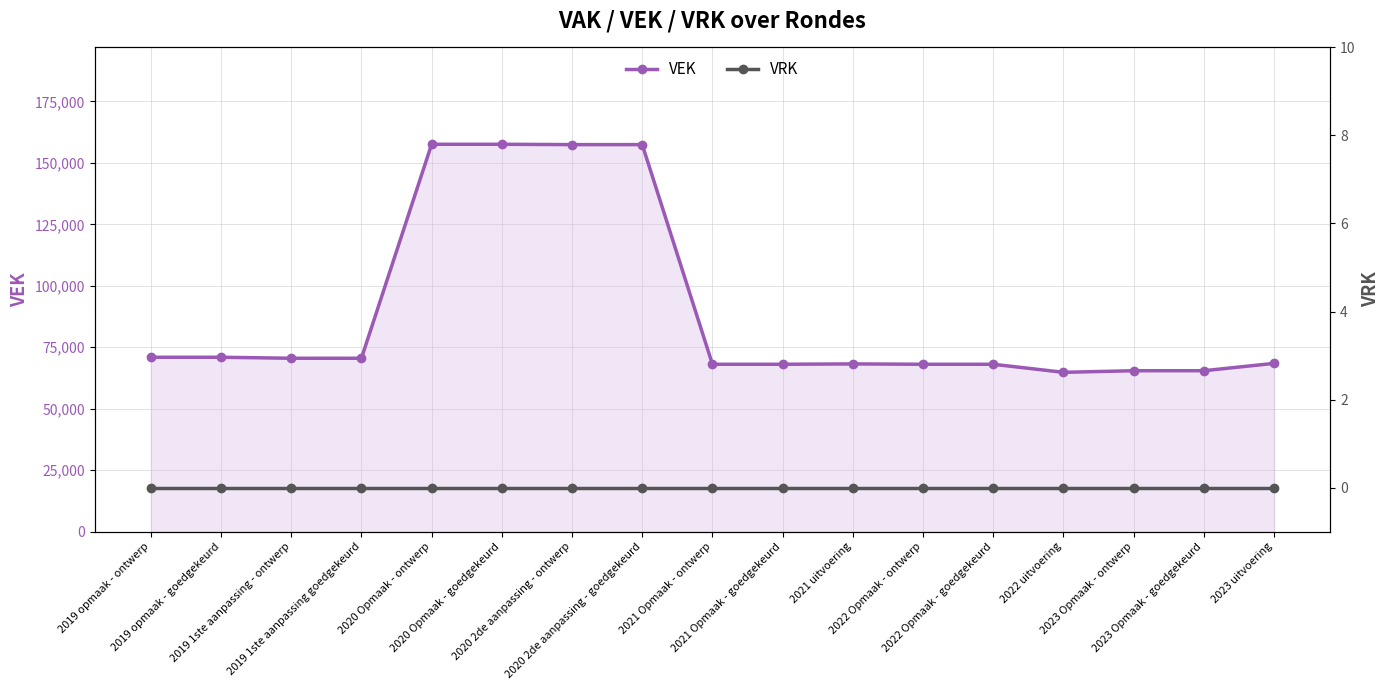

What is the total value across all series at 2020 Opmaak - goedgekeurd?

157590